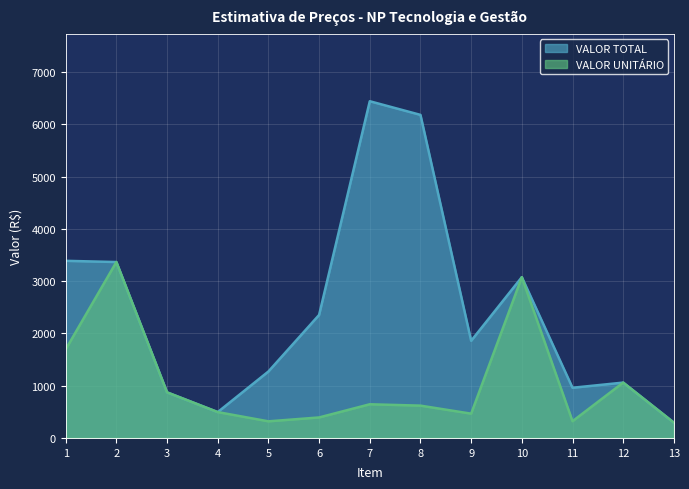

What is the total value across all series at 7?

7085.1